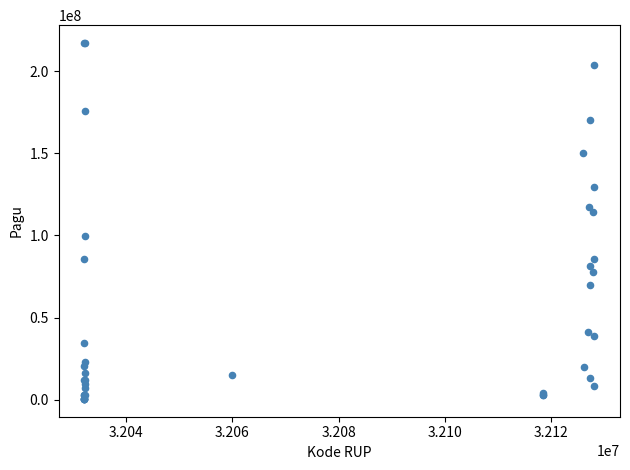

What Y value in the scatter plot is closest to 108830000?

114296000